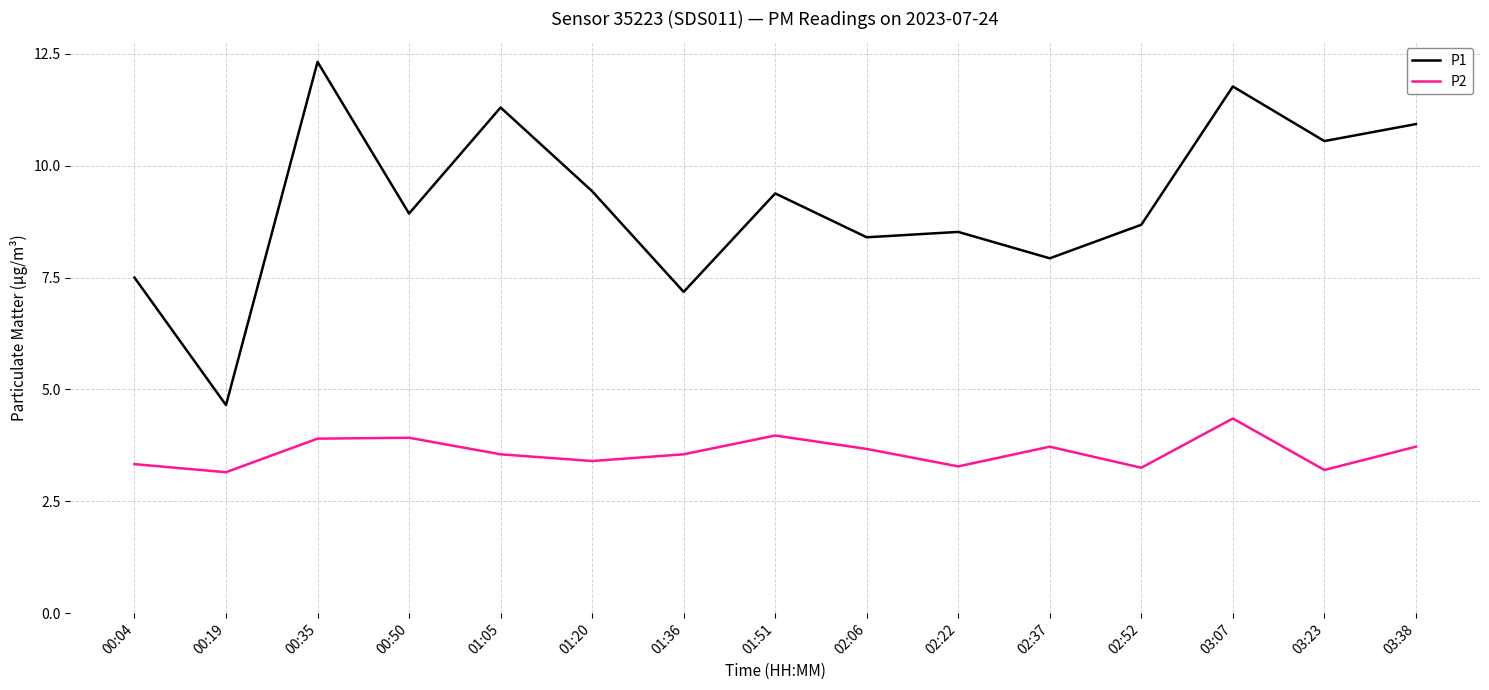

Which series has the largest total across all categories?

P1